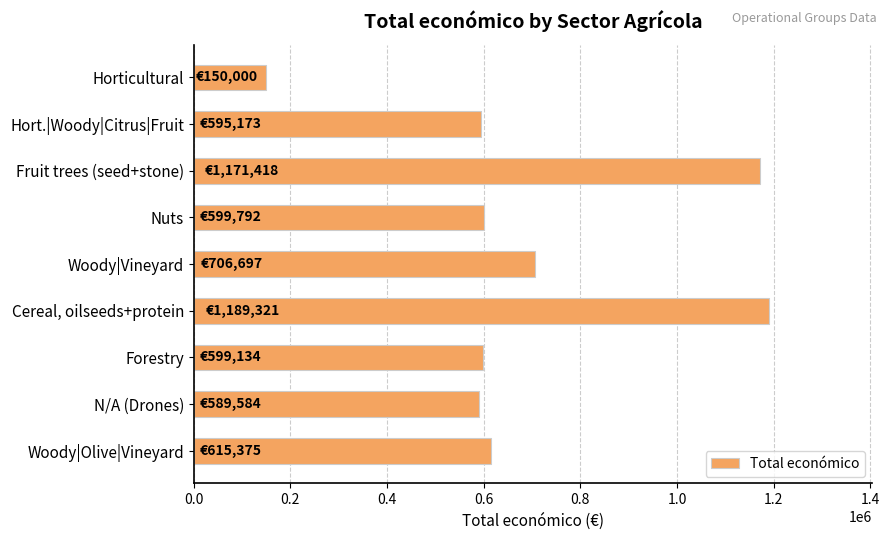

List the labels in order of value, largest first.

Cereal, oilseeds+protein, Fruit trees (seed+stone), Woody|Vineyard, Woody|Olive|Vineyard, Nuts, Forestry, Hort.|Woody|Citrus|Fruit, N/A (Drones), Horticultural